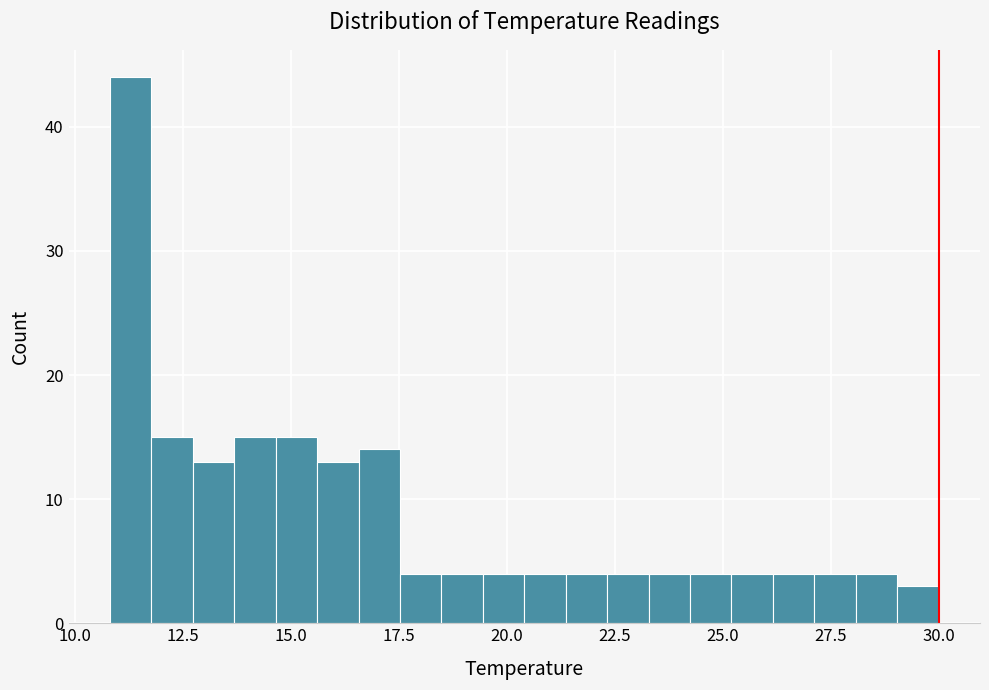

Read against the x-axis, roughly where is the centre of the tallest bar?

11.5